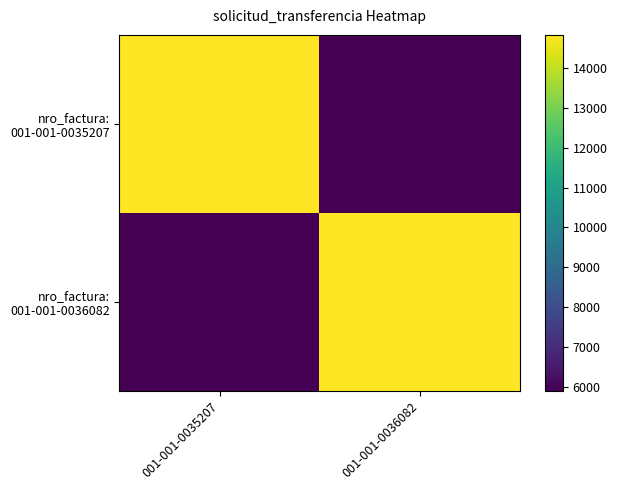

Count the number of categories in the chart.

2